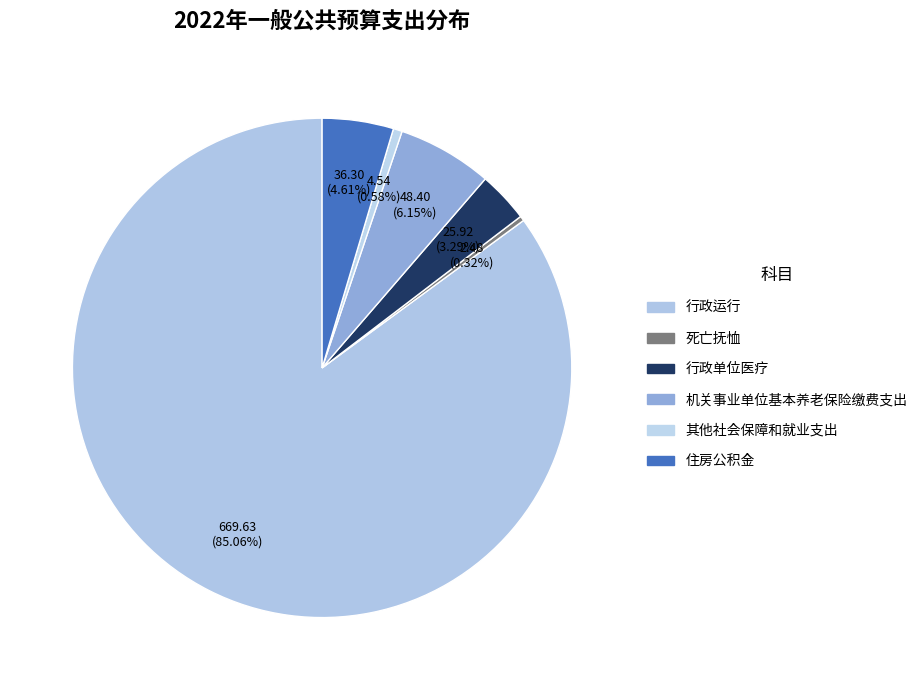

To the nearest percent, what is the difference between the largest and smallest slice percentages?

85%